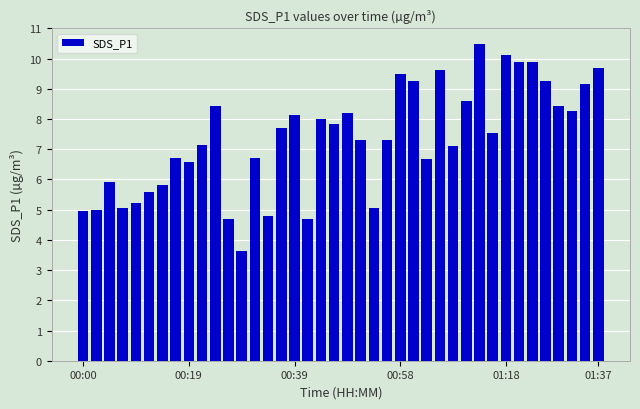

What is the sum of all values?

294.0